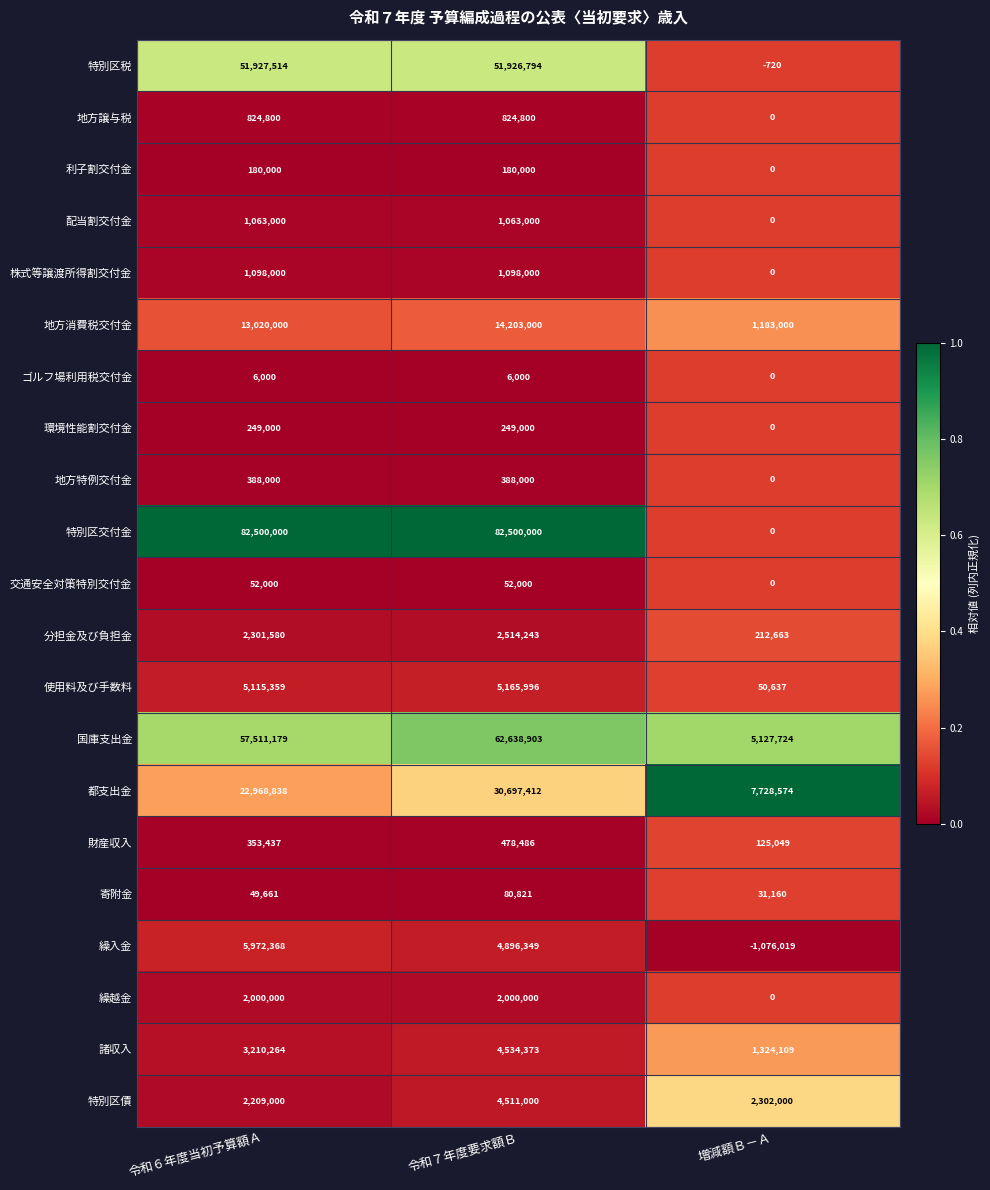

What is the difference between the 地方消費税交付金 values at 令和６年度当初予算額Ａ and 令和７年度要求額Ｂ?

1183000